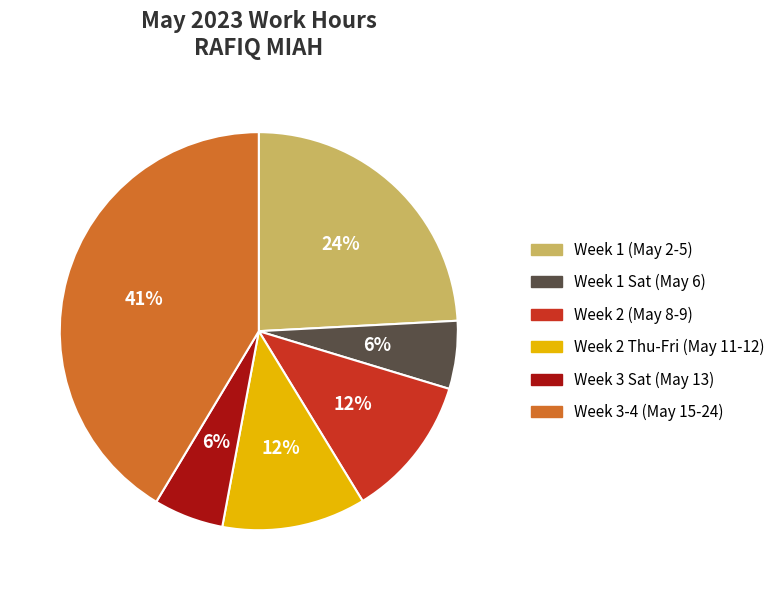

Does any single category account for the majority?

No